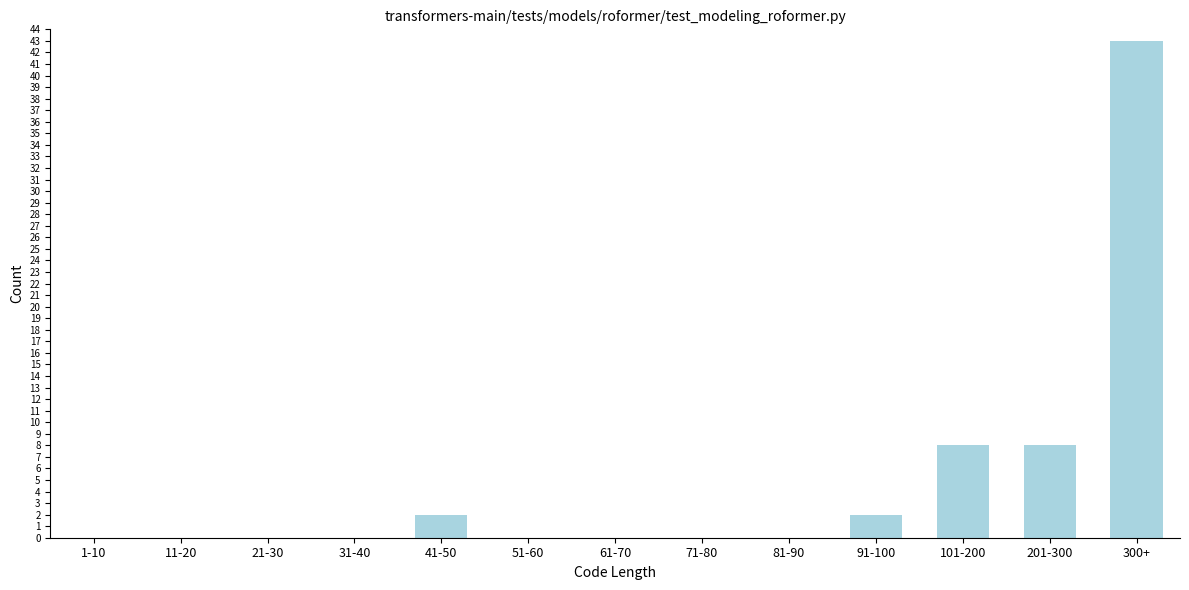

Reading left to right, transcribe all the data shown in this chart.

1-10=0	11-20=0	21-30=0	31-40=0	41-50=2	51-60=0	61-70=0	71-80=0	81-90=0	91-100=2	101-200=8	201-300=8	300+=43